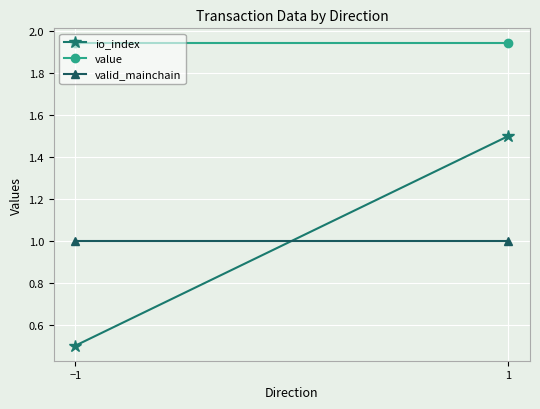

What position from the left is 1?

2